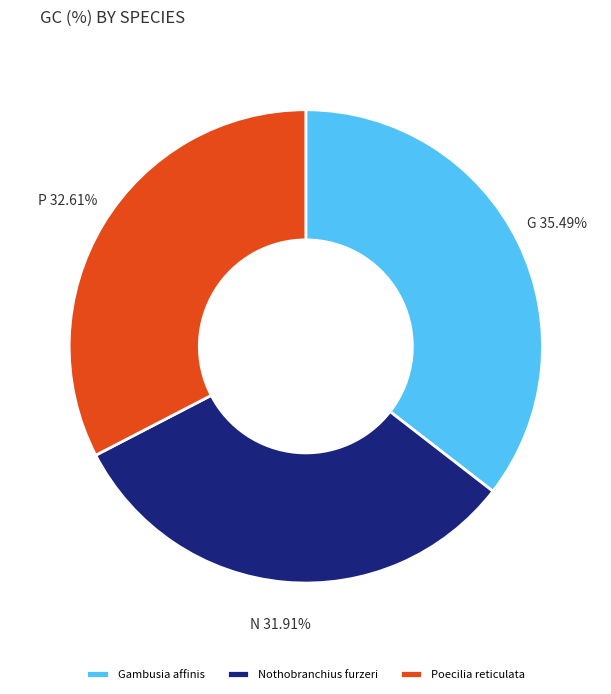

Between Poecilia reticulata and Gambusia affinis, which is larger?

Gambusia affinis